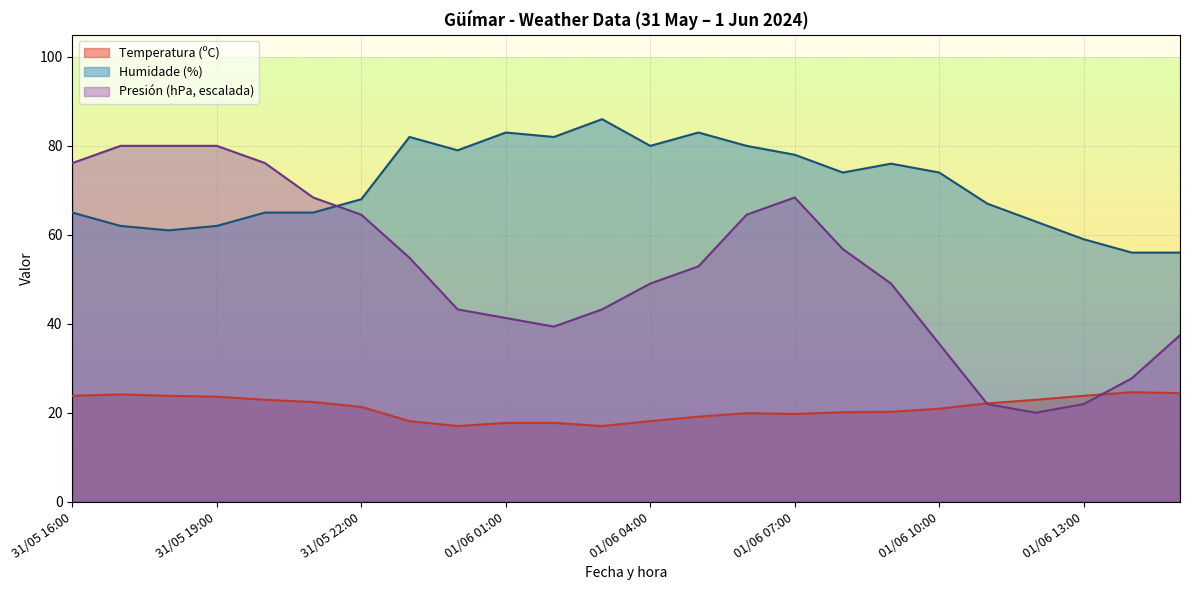

Where is Temperatura (ºC) nearest to the value 20?

01/06 06:00